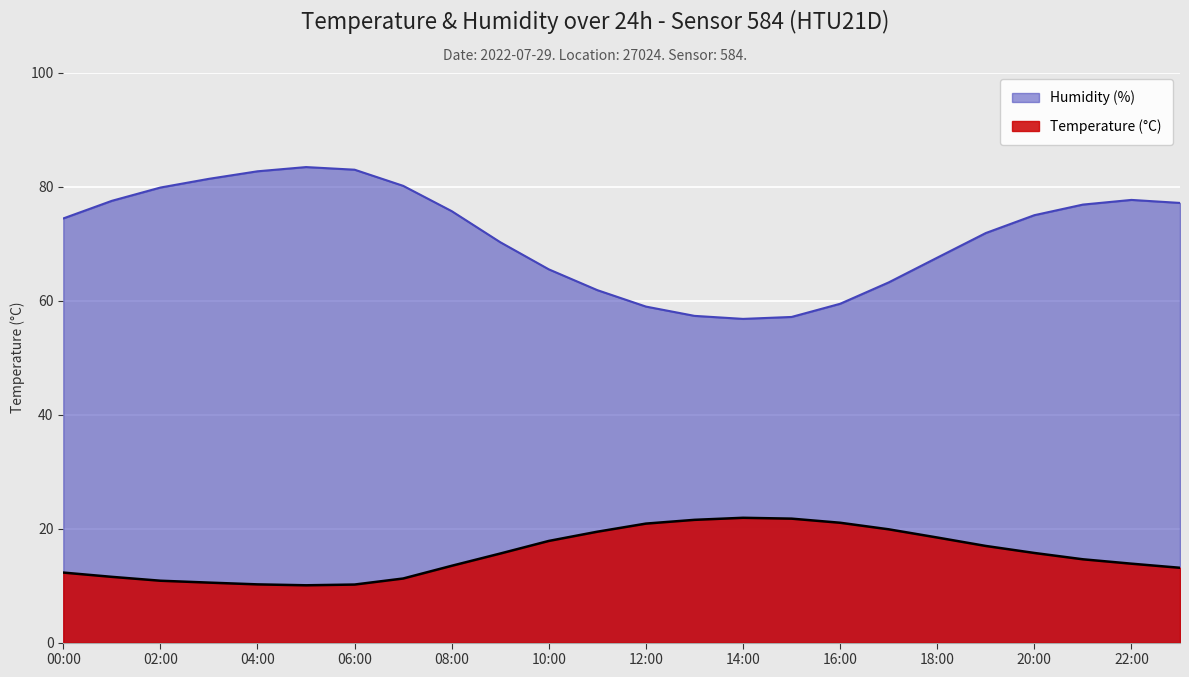

At 12:00, list the series in order from largest to smallest.

Humidity (%), Temperature (°C)